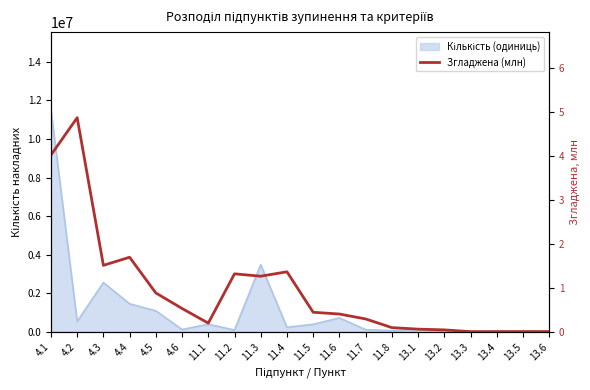

The chart shows a value of 0.2 at 11.6. True or false?

False